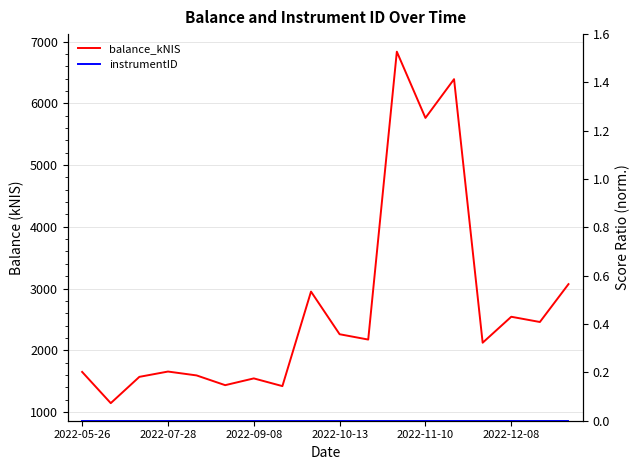

At how many categories does at least one series exceed 4313?

3